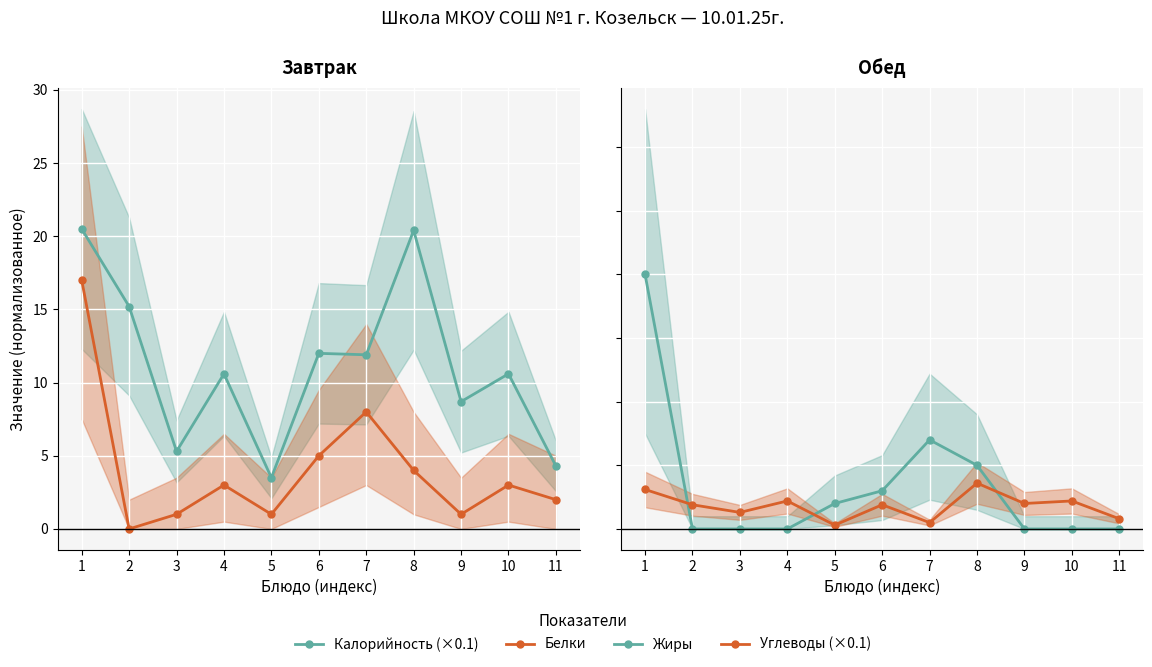

Reading right to left, what are all the values shown in this chart?

Калорийность (×0.1): 11=4.3	10=10.6	9=8.7	8=20.4	7=11.9	6=12.0	5=3.5	4=10.6	3=5.3	2=15.2	1=20.5
Белки: 11=2.0	10=3.0	9=1.0	8=4.0	7=8.0	6=5.0	5=1.0	4=3.0	3=1.0	2=0.0	1=17.0
Жиры: 11=0.0	10=0.0	9=0.0	8=5.0	7=7.0	6=3.0	5=2.0	4=0.0	3=0.0	2=0.0	1=20.0
Углеводы (×0.1): 11=0.8	10=2.2	9=2.0	8=3.6	7=0.5	6=1.9	5=0.3	4=2.2	3=1.3	2=1.9	1=3.1